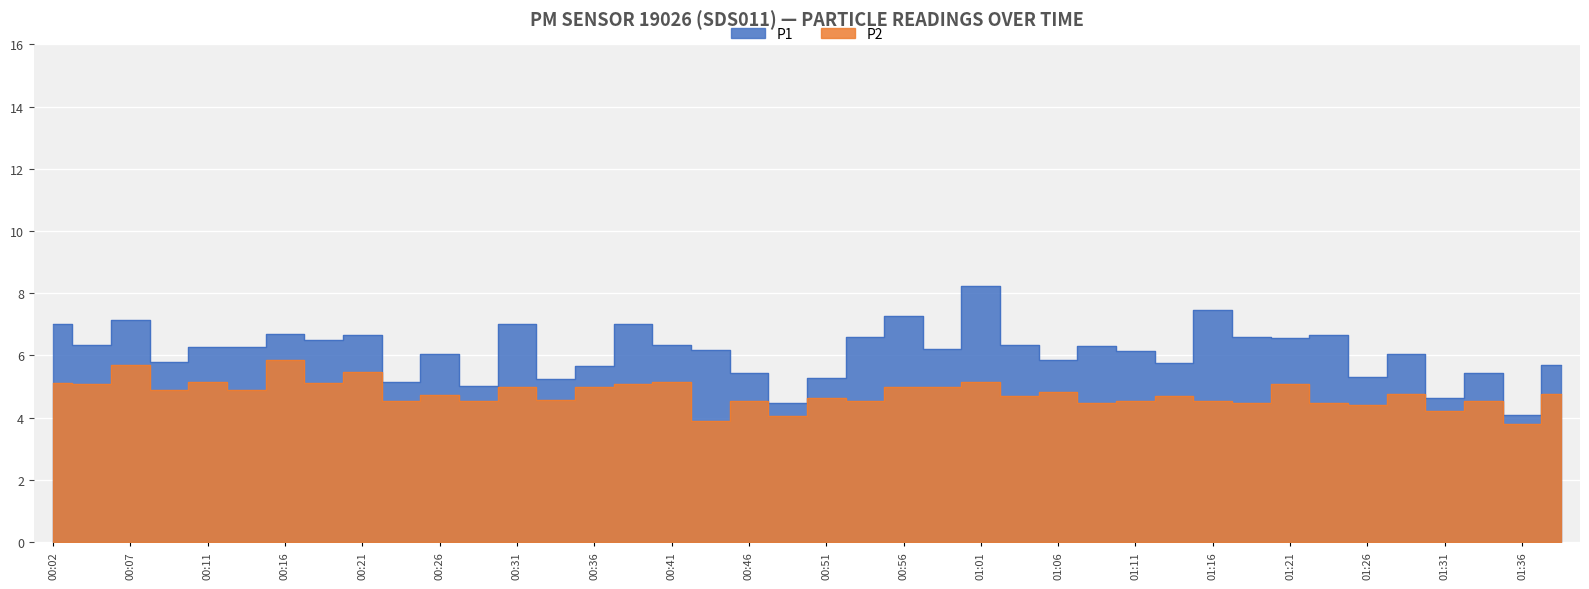

True or false: P2 and P1 intersect in this chart.

False